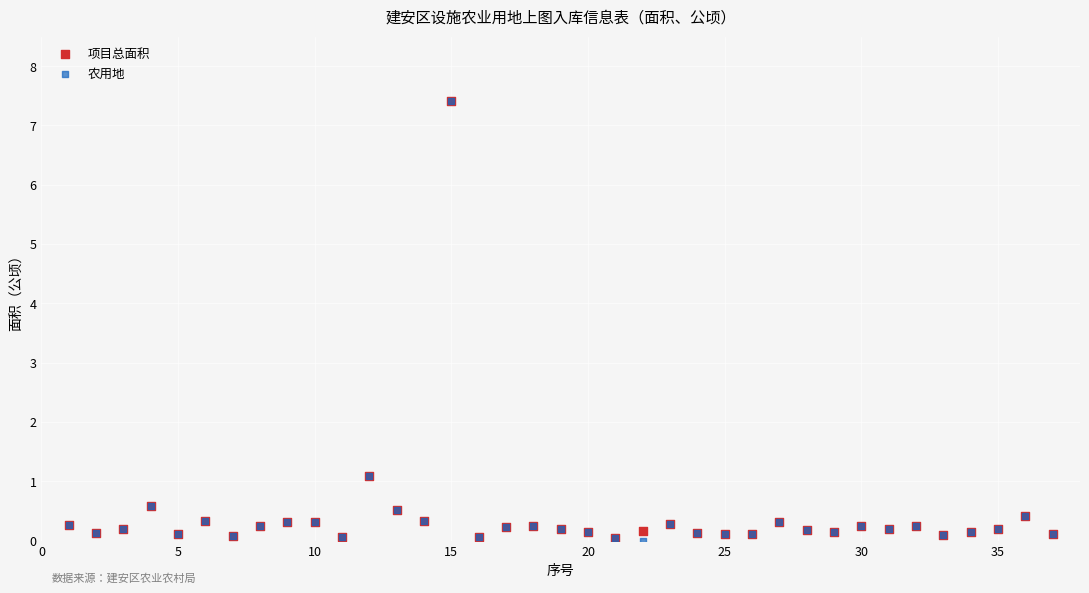

What are all the series names shown in the legend?

项目总面积, 农用地